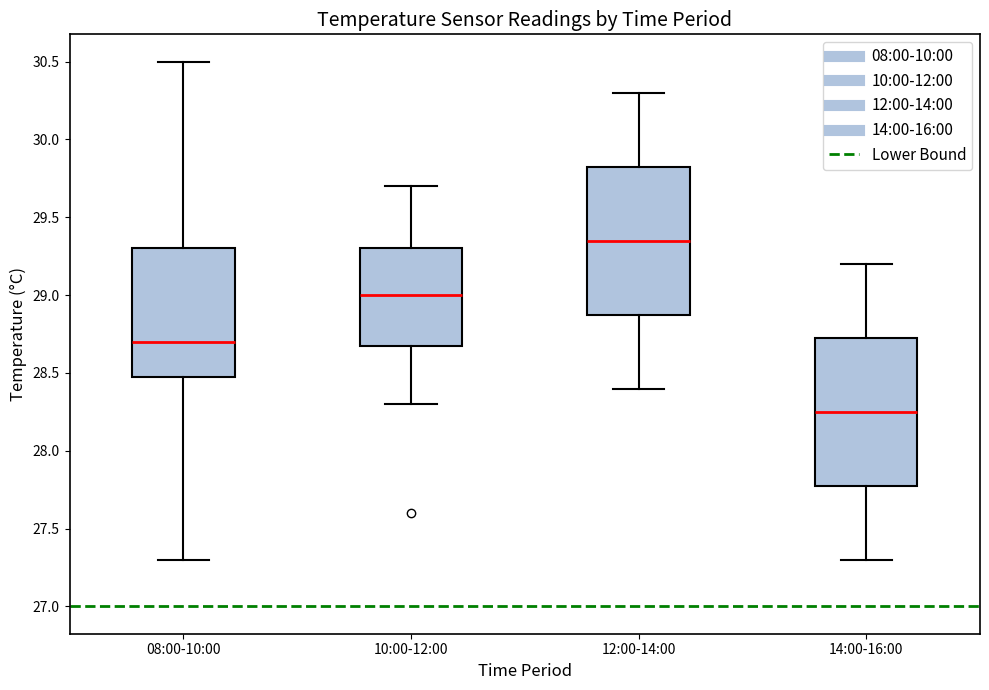

Reading left to right, transcribe this box plot: for each box, give where its median line is, the range the box spans, and where its two whiskers end, as read against the y-axis. The values are not printed on the chart, so give them approximately, as read against the axis.

08:00-10:00: median 28.70, box 28.50 to 29.30, whiskers 27.30 to 30.50
10:00-12:00: median 29.00, box 28.70 to 29.30, whiskers 28.30 to 29.70
12:00-14:00: median 29.35, box 28.90 to 29.85, whiskers 28.40 to 30.30
14:00-16:00: median 28.25, box 27.80 to 28.75, whiskers 27.30 to 29.20